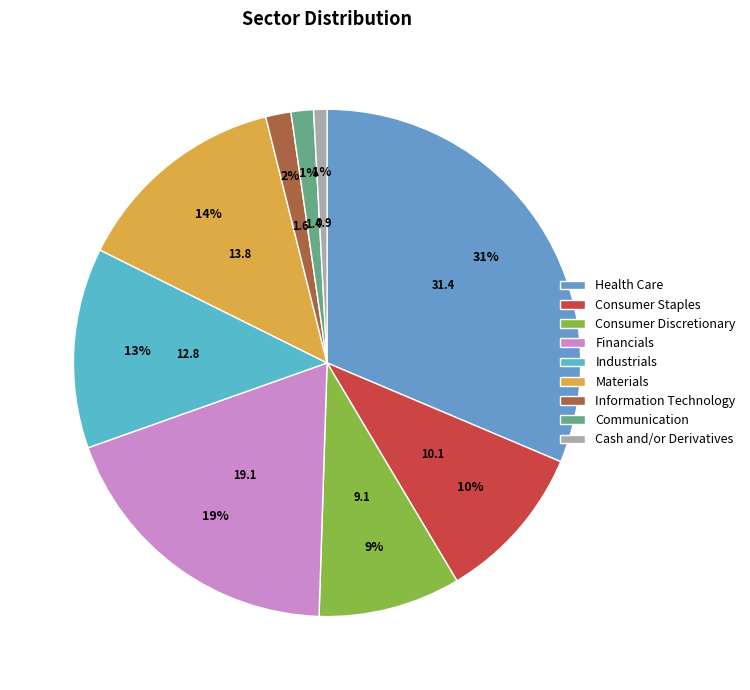

To the nearest percent, what is the combined percentage of Industrials and Consumer Discretionary?

22%